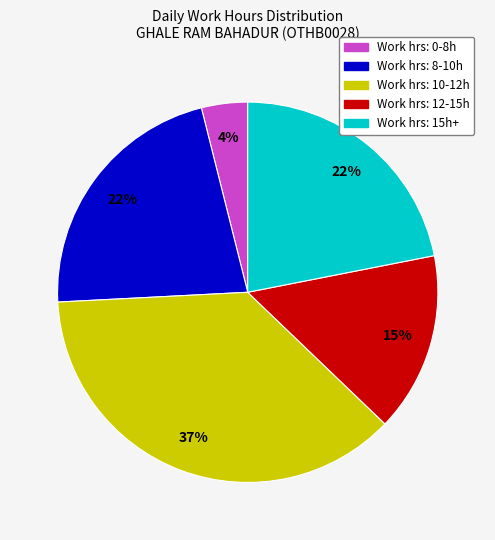

To the nearest percent, what is the difference between the largest and smallest slice percentages?

33%